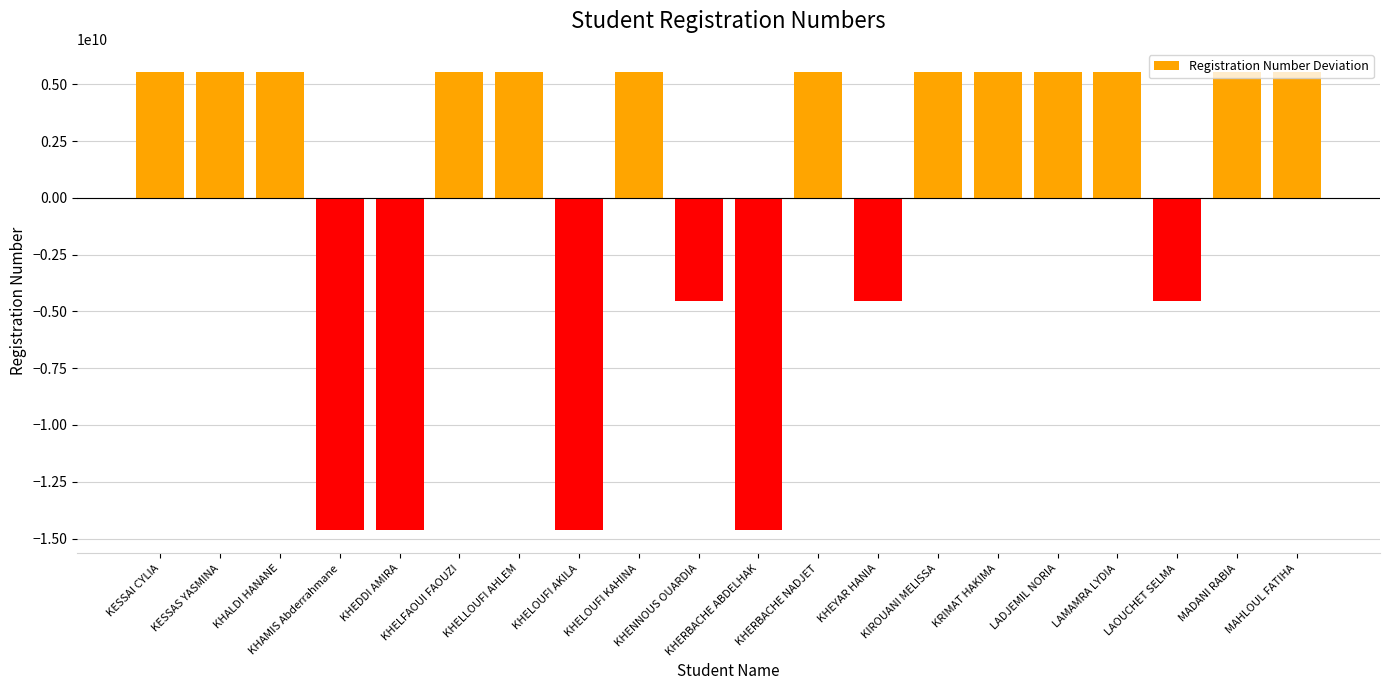

What is the value of the 19th bar from the left?

5554897450.6